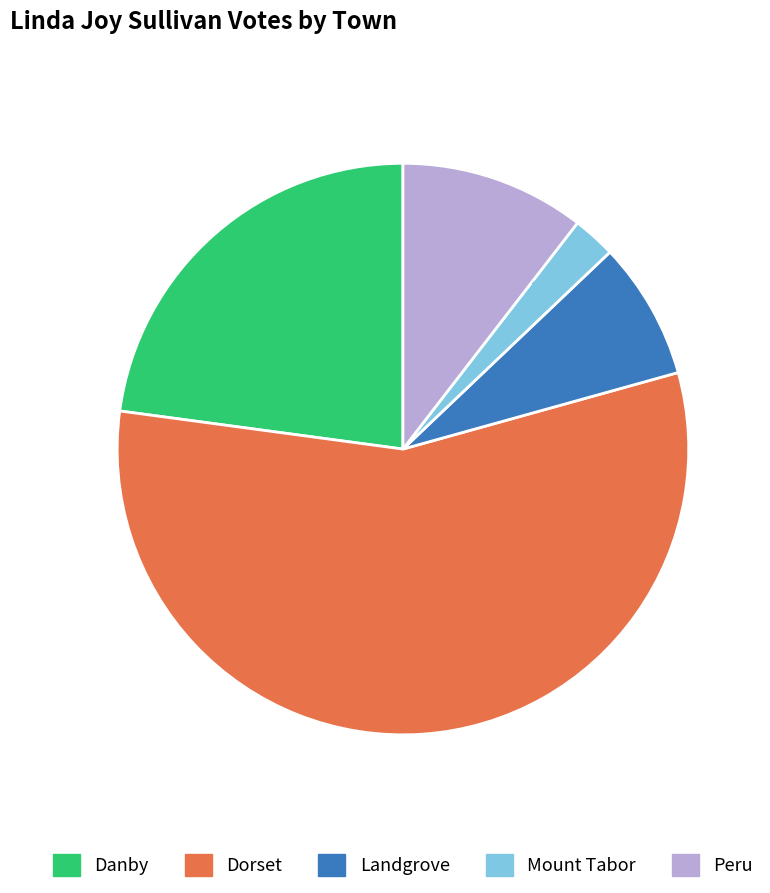

To the nearest percent, what is the combined percentage of Landgrove and Peru?

18%